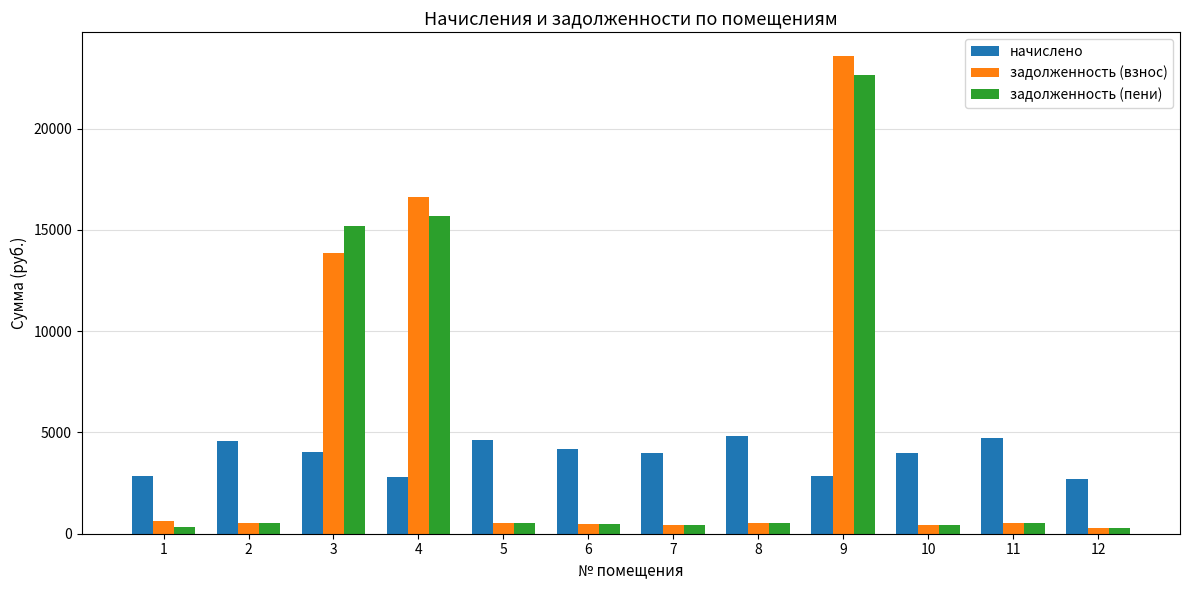

At which category is the sum across all series the highest?

9